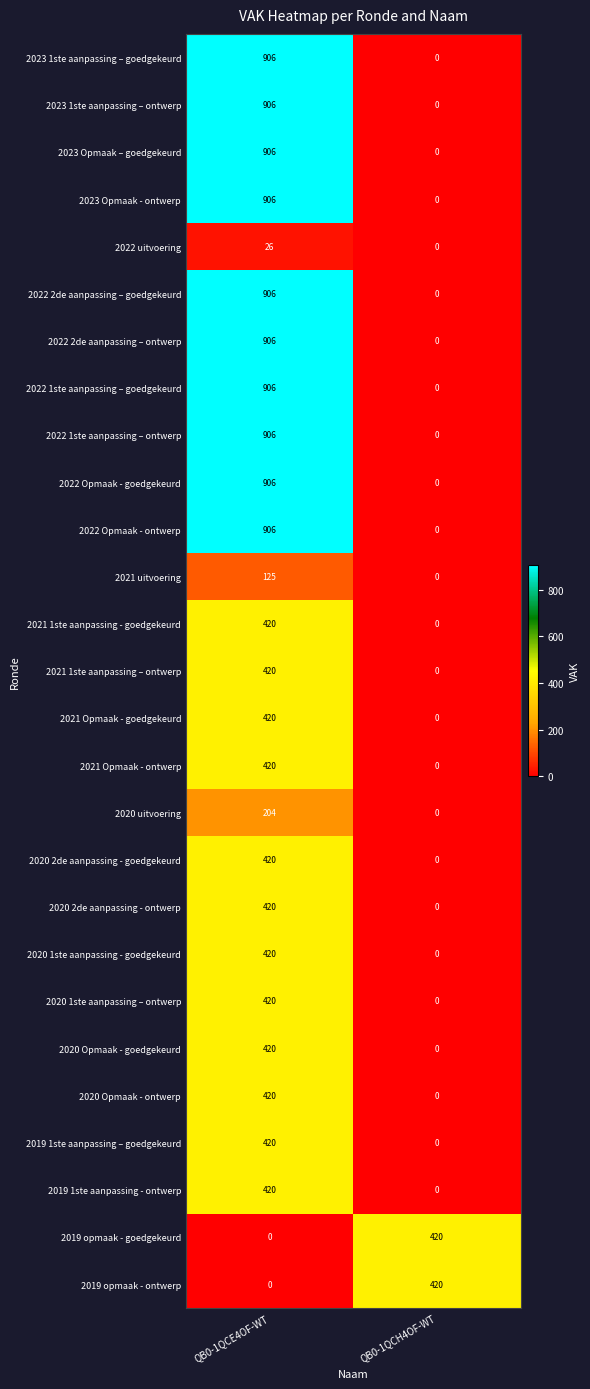

What is the sum of the 2022 Opmaak - goedgekeurd values at QB0-1QCH4OF-WT and QB0-1QCE4OF-WT?

906